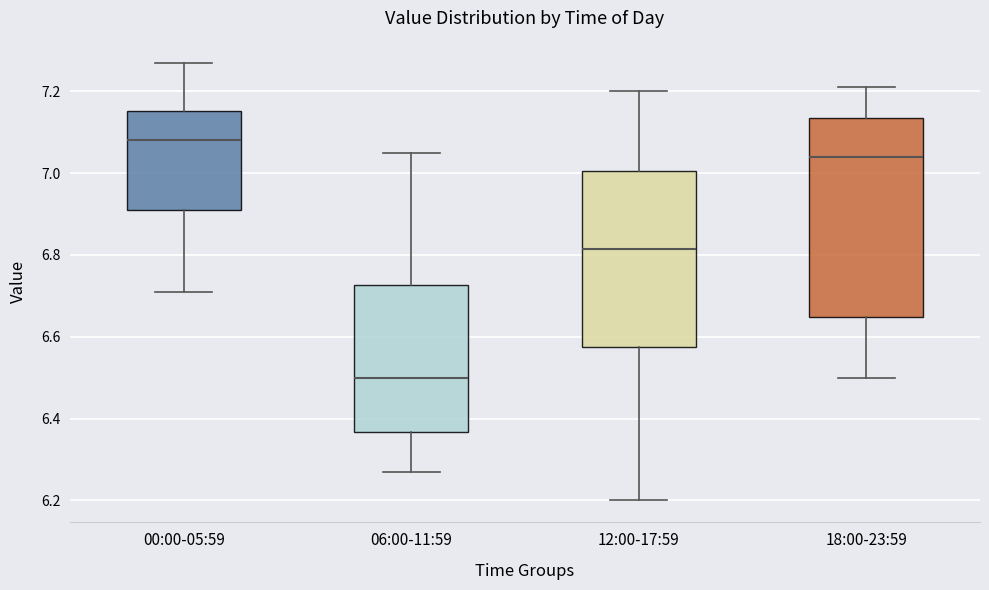

Reading left to right, transcribe this box plot: for each box, give where its median line is, the range the box spans, and where its two whiskers end, as read against the y-axis. The values are not printed on the chart, so give them approximately, as read against the axis.

00:00-05:59: median 7.08, box 6.92 to 7.16, whiskers 6.72 to 7.28
06:00-11:59: median 6.50, box 6.36 to 6.72, whiskers 6.28 to 7.06
12:00-17:59: median 6.82, box 6.58 to 7.00, whiskers 6.20 to 7.20
18:00-23:59: median 7.04, box 6.64 to 7.14, whiskers 6.50 to 7.22